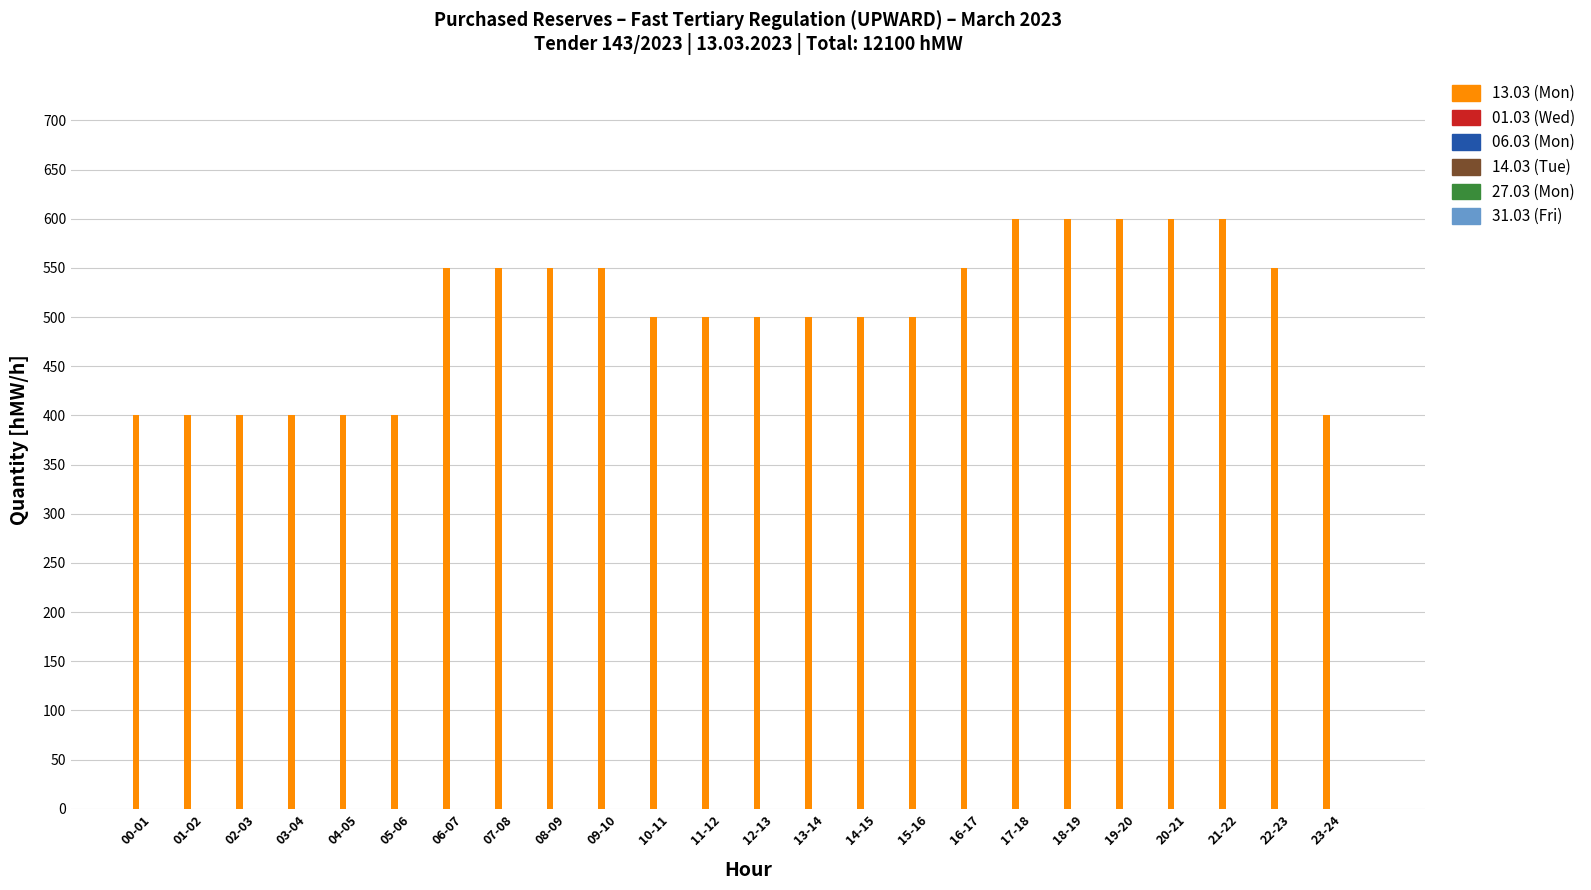

What is the value of the 12th bar from the left?

500